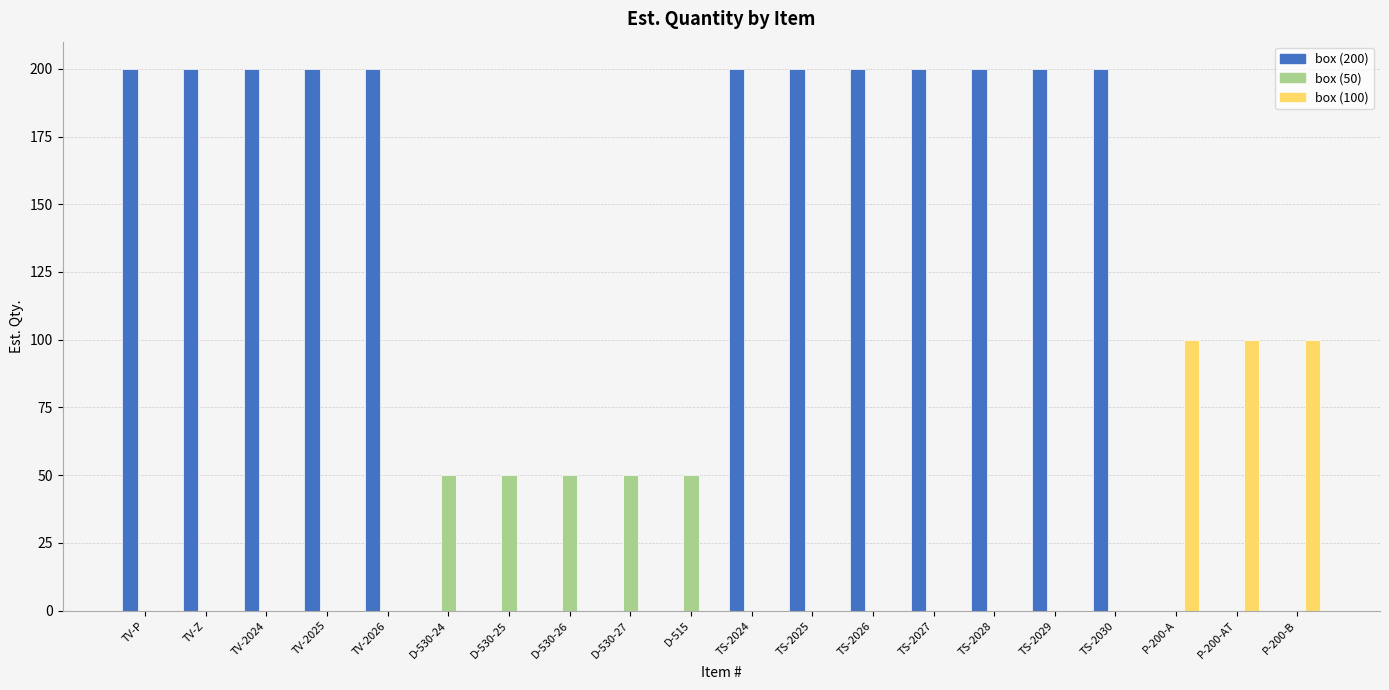

How many categories are shown in the chart?

20